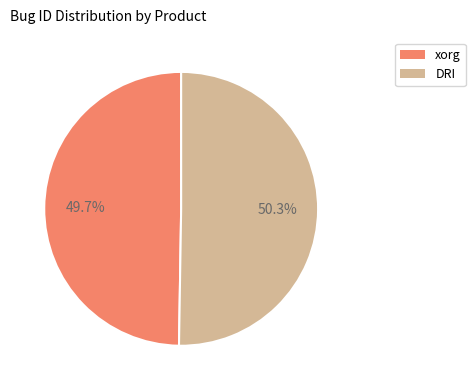

To the nearest percent, what is the difference between the largest and smallest slice percentages?

1%